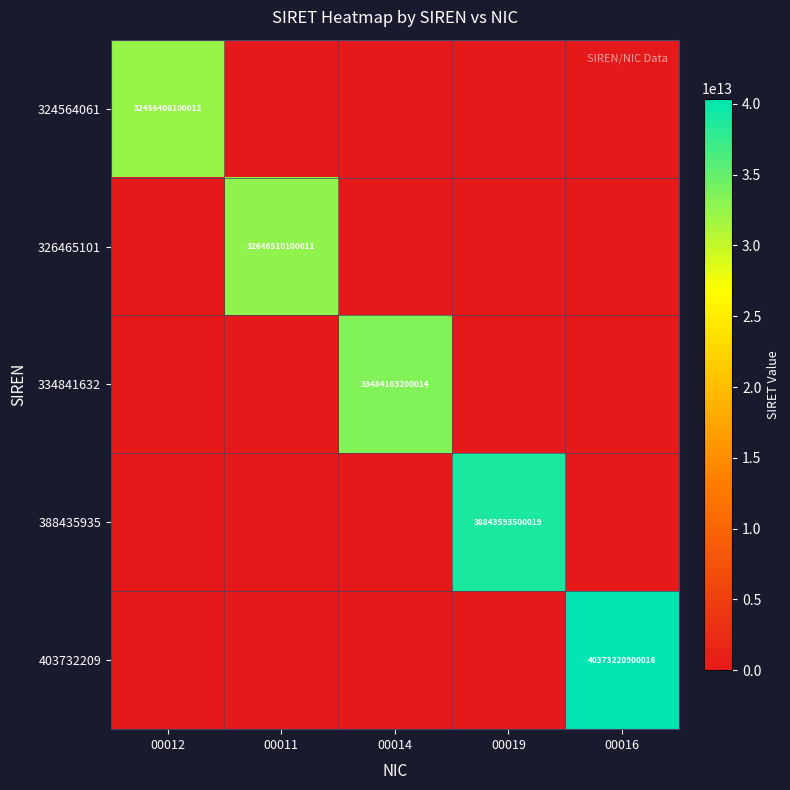

Which label corresponds to the smallest value in the chart?

00011